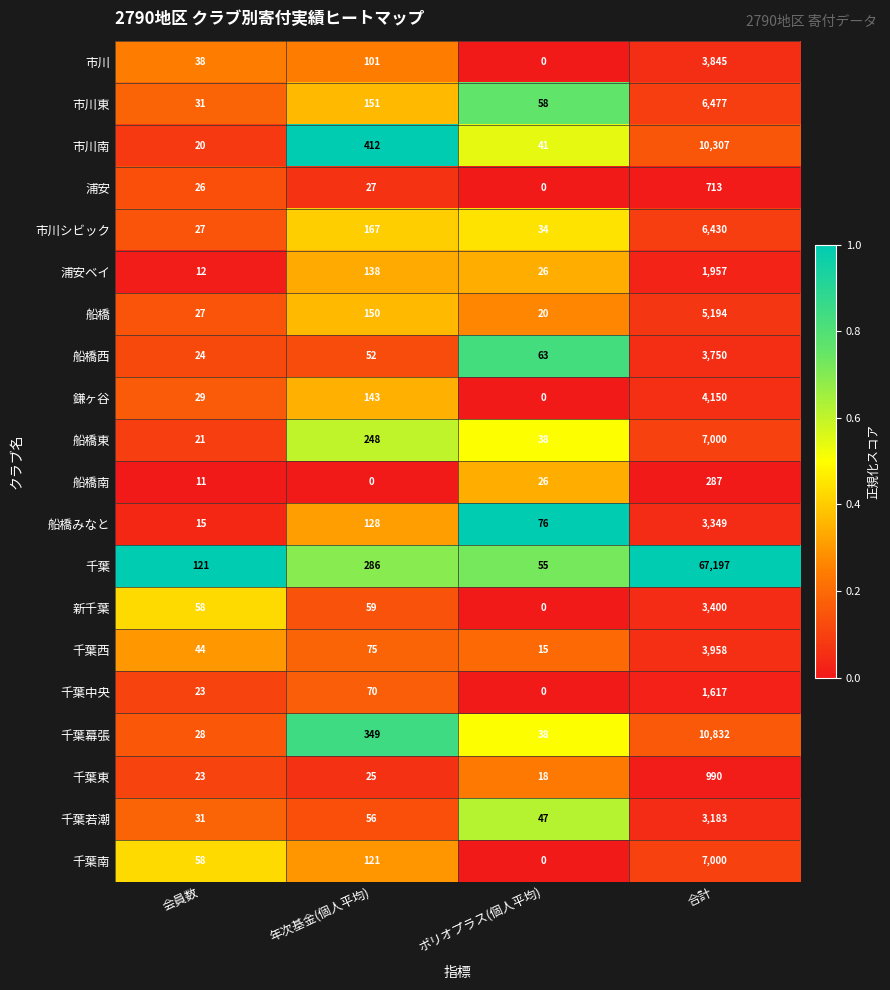

Which category has the highest value in the 市川シビック series?

合計